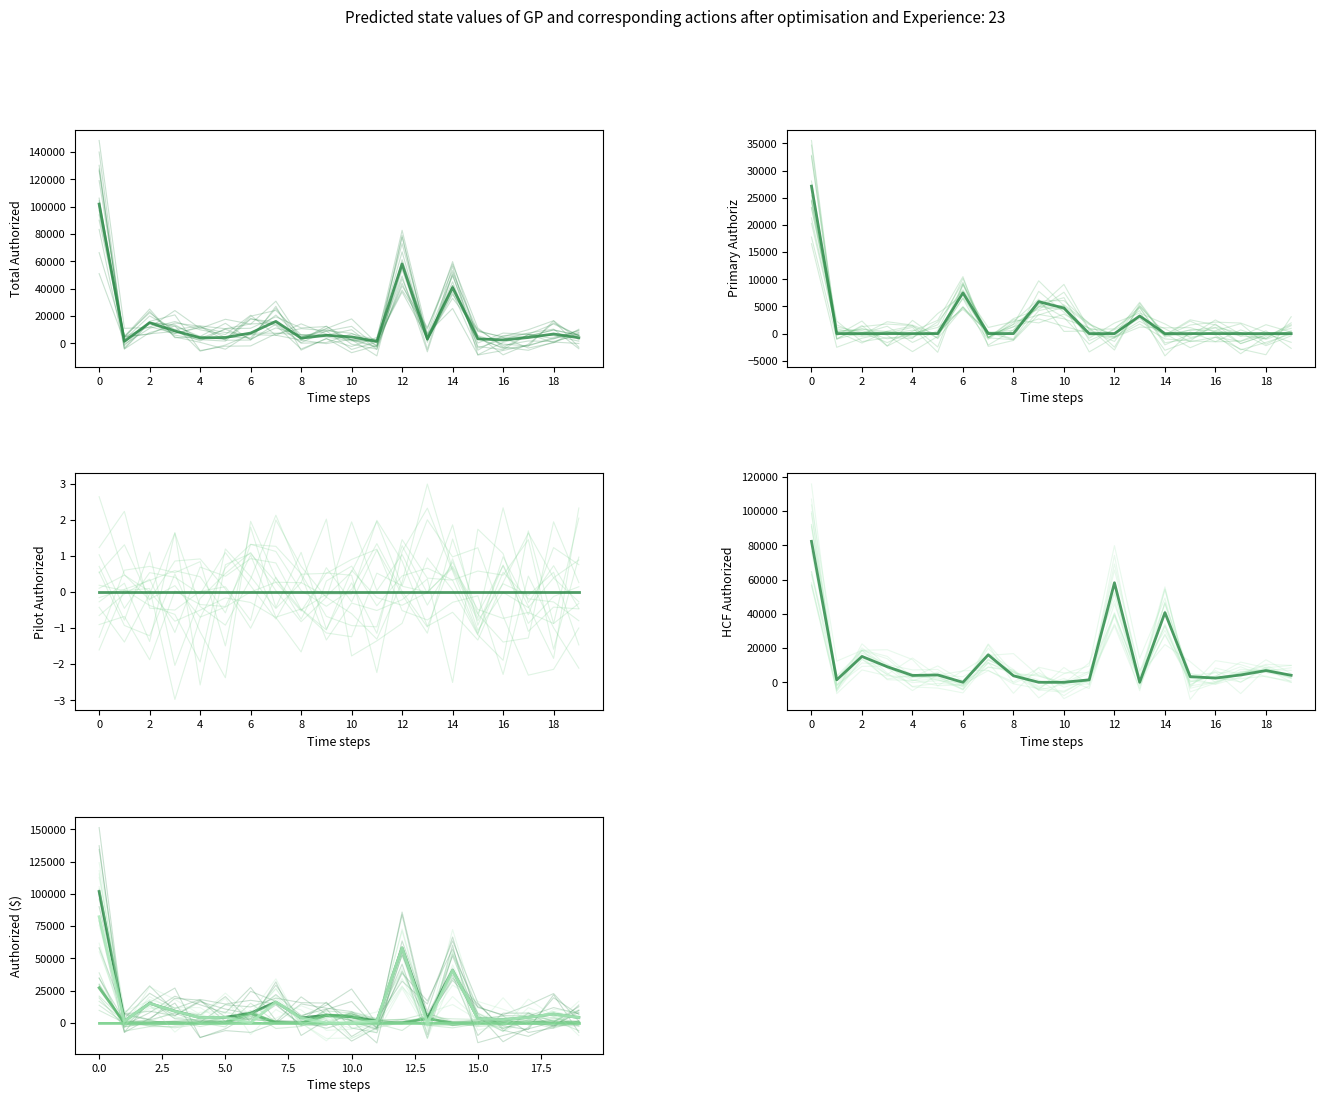

At how many categories does at least one series exceed 82834?

1